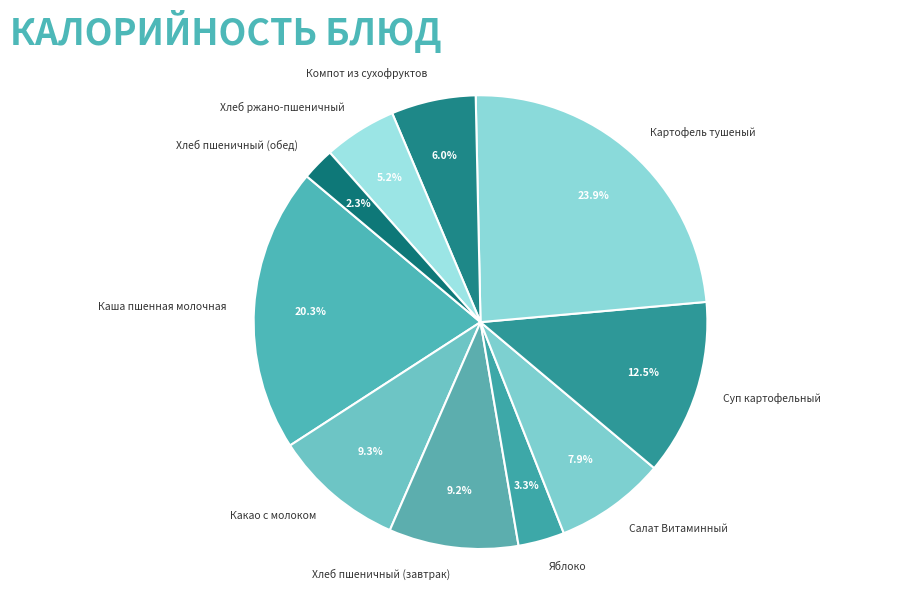

Which slice is the largest?

Картофель тушеный